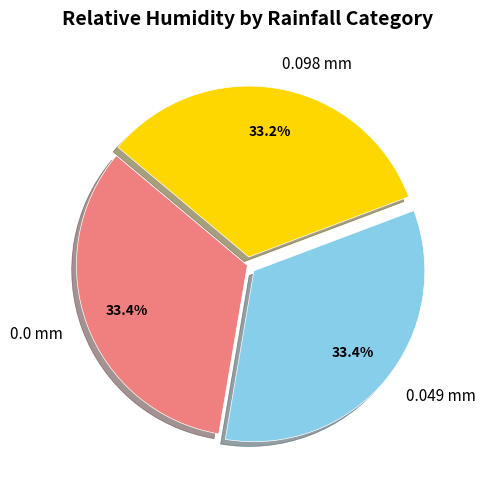

What is the total percentage of 0.098 mm and 0.0 mm?

66.6%